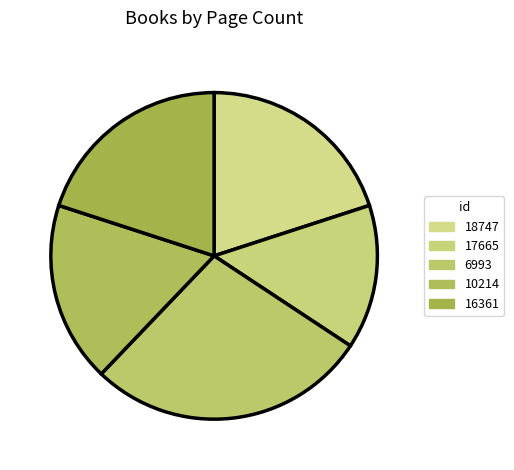

What portion of the pie excludes 17665?

85.7%